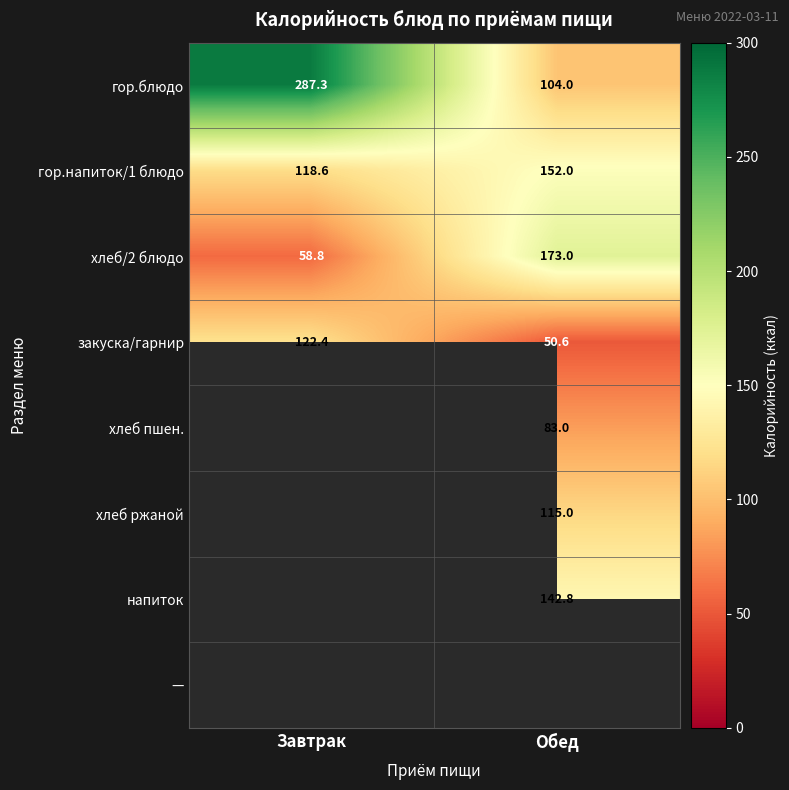

Is it true that гор.напиток/1 блюдо equals 189.4 at Завтрак?

False